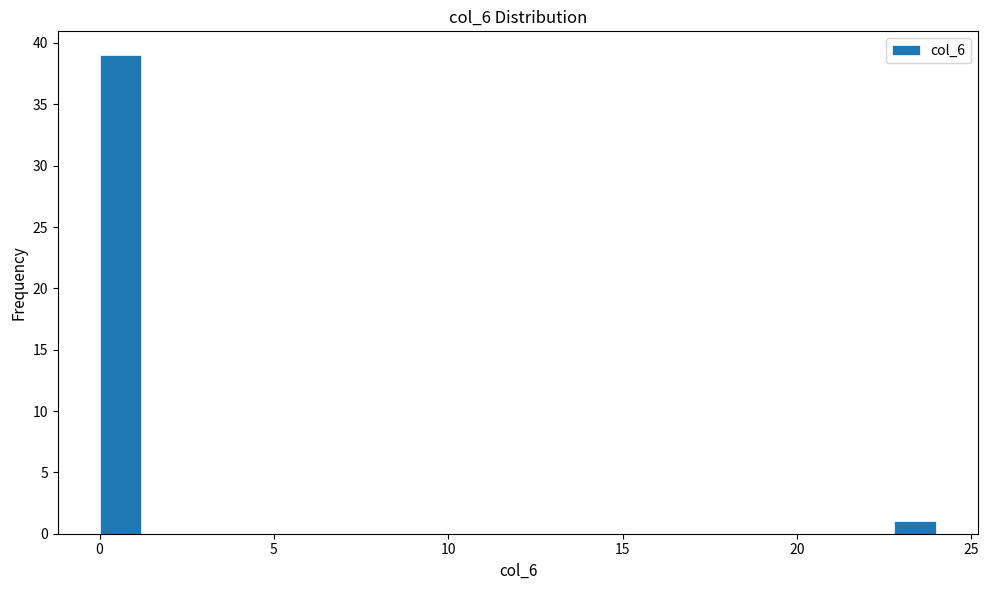

Read against the x-axis, roughly where is the centre of the tallest bar?

0.5